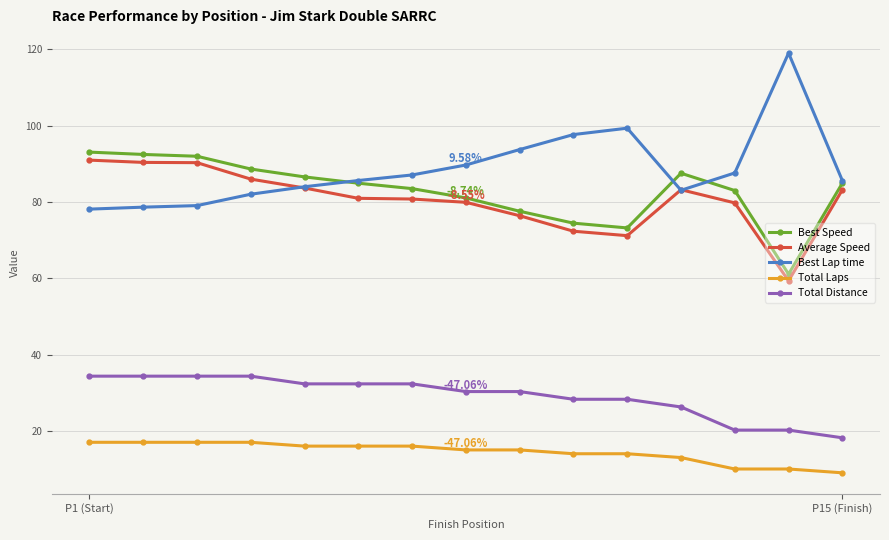

What is the maximum value for Total Laps?

17.0